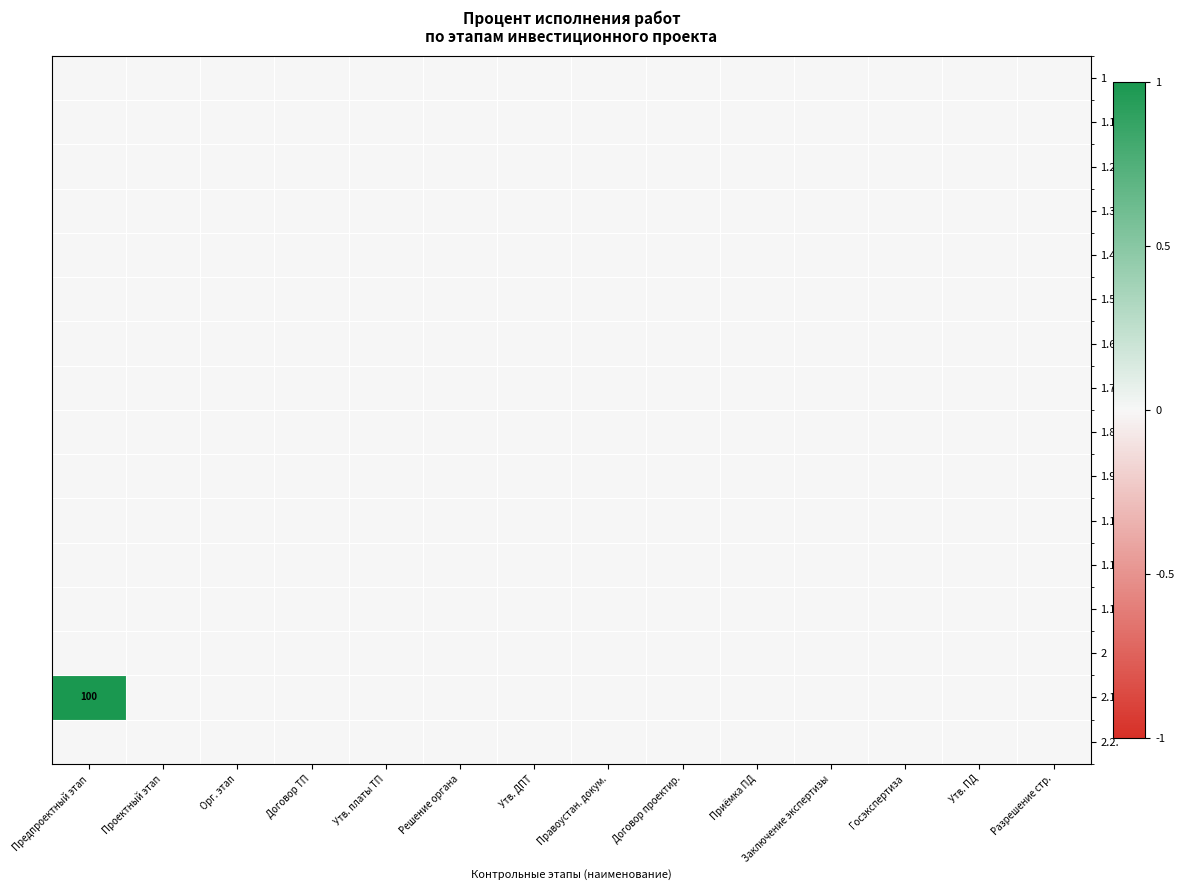

List the labels in order of 1.9. value, largest first.

Предпроектный этап, Проектный этап, Орг. этап, Договор ТП, Утв. платы ТП, Решение органа, Утв. ДПТ, Правоустан. докум., Договор проектир., Приёмка ПД, Заключение экспертизы, Госэкспертиза, Утв. ПД, Разрешение стр.